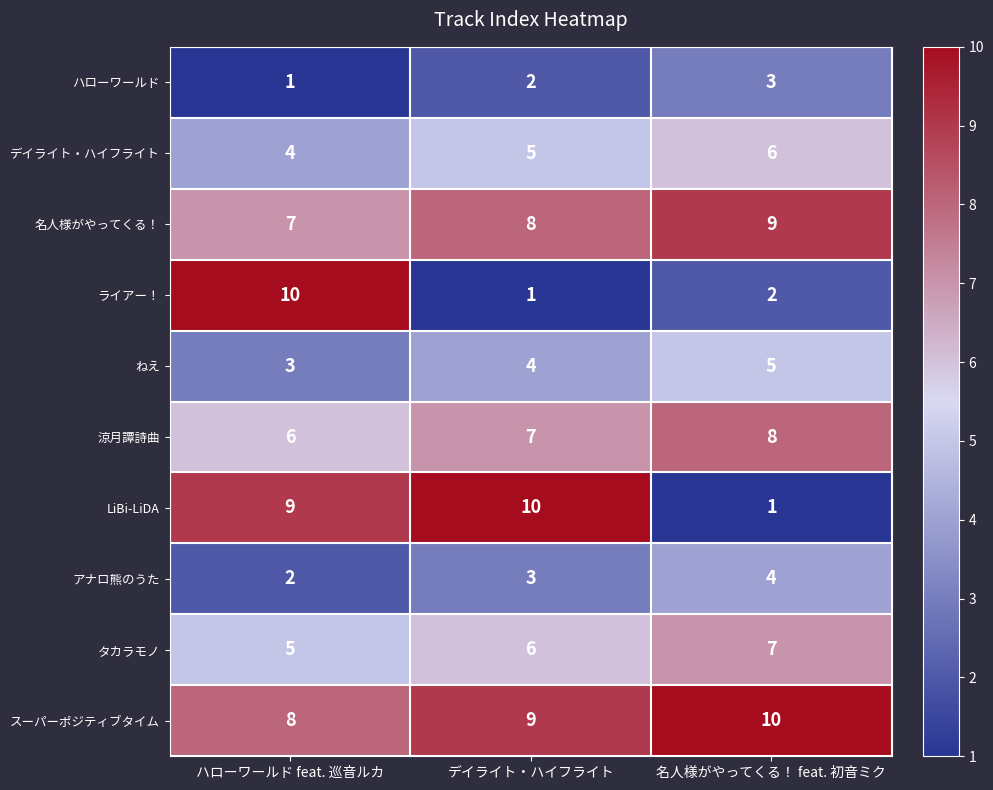

What is the sum of all 名人様がやってくる！ values?

24